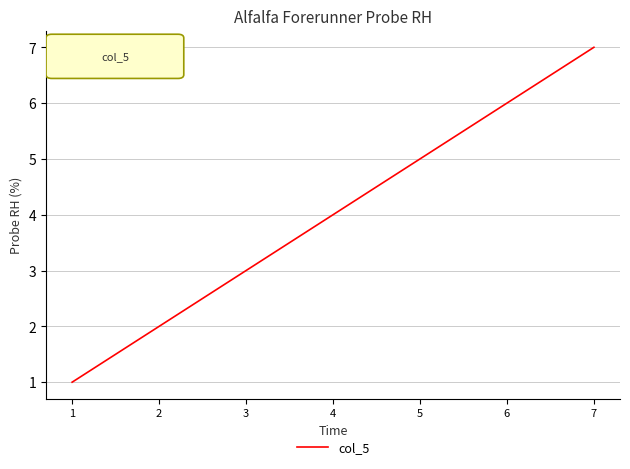

What is the smallest value displayed?

1